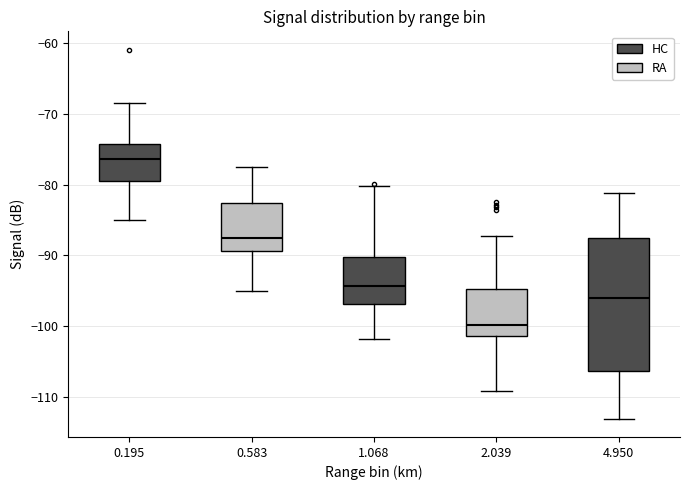

Where is the lower edge of the box at x = 4.950 on the y-axis? The values are not printed on the chart, so give them approximately, as read against the axis.

-106